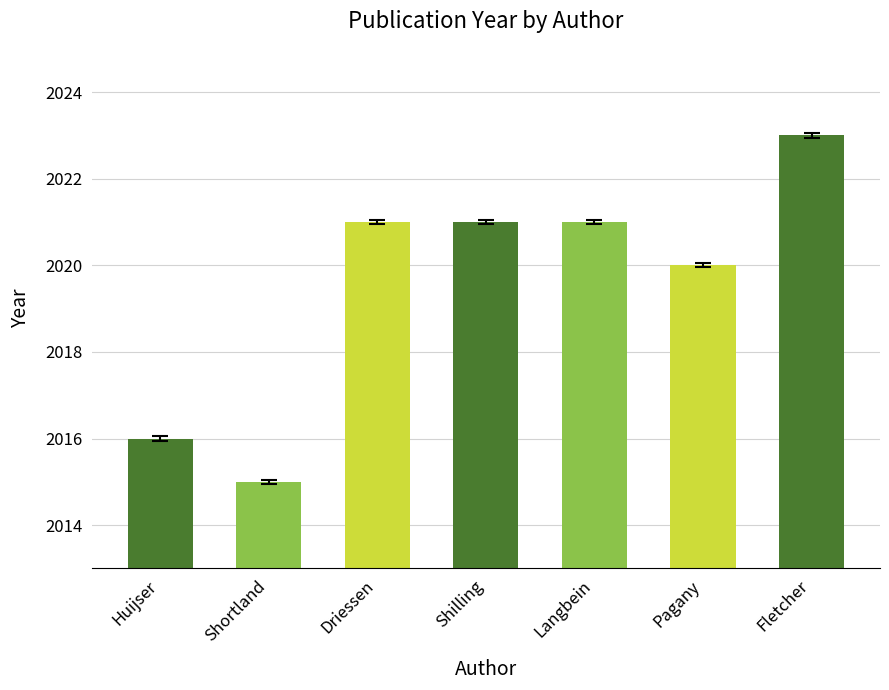

What value does the data have at Langbein?

2021